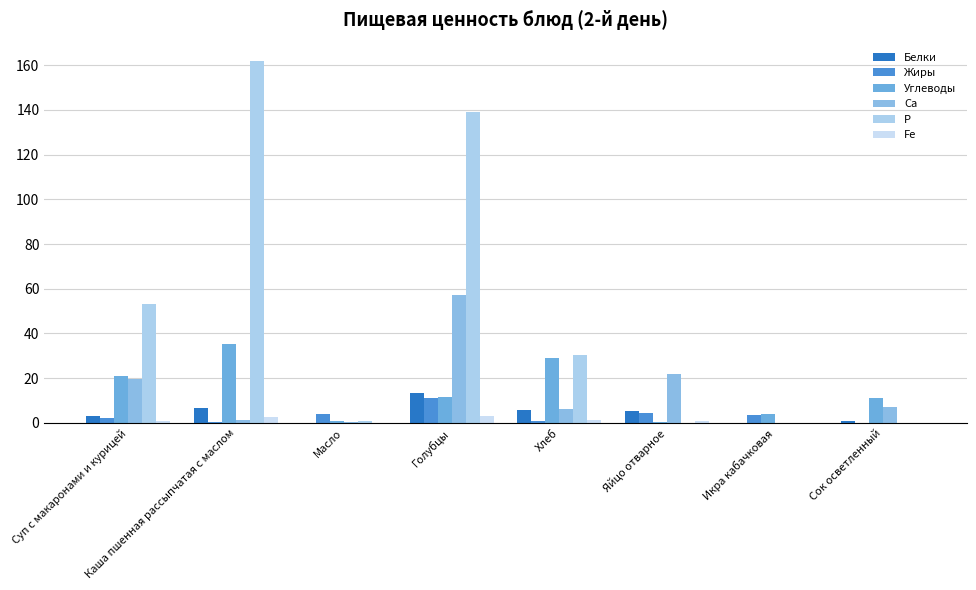

How many categories are shown in the chart?

8